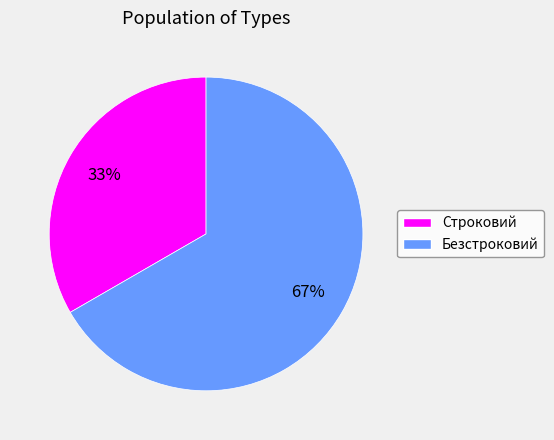

Which slice is the largest?

Безстроковий